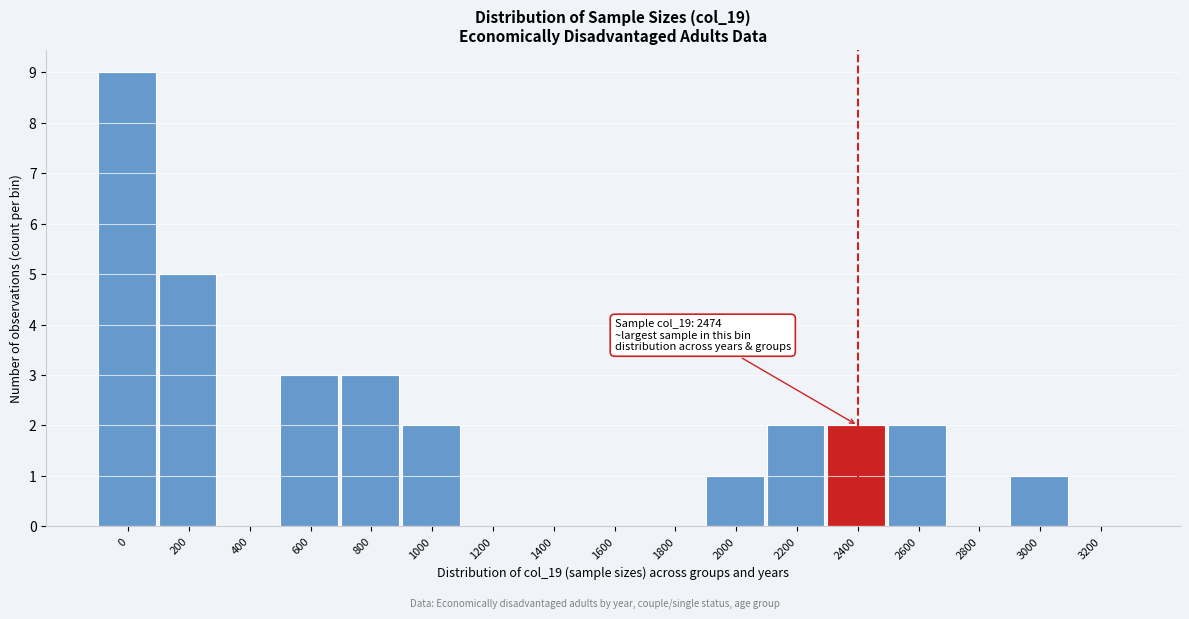

Reading right to left, what are all the values shown in this chart?

3200=0	3000=1	2800=0	2600=2	2400=2	2200=2	2000=1	1800=0	1600=0	1400=0	1200=0	1000=2	800=3	600=3	400=0	200=5	0=9